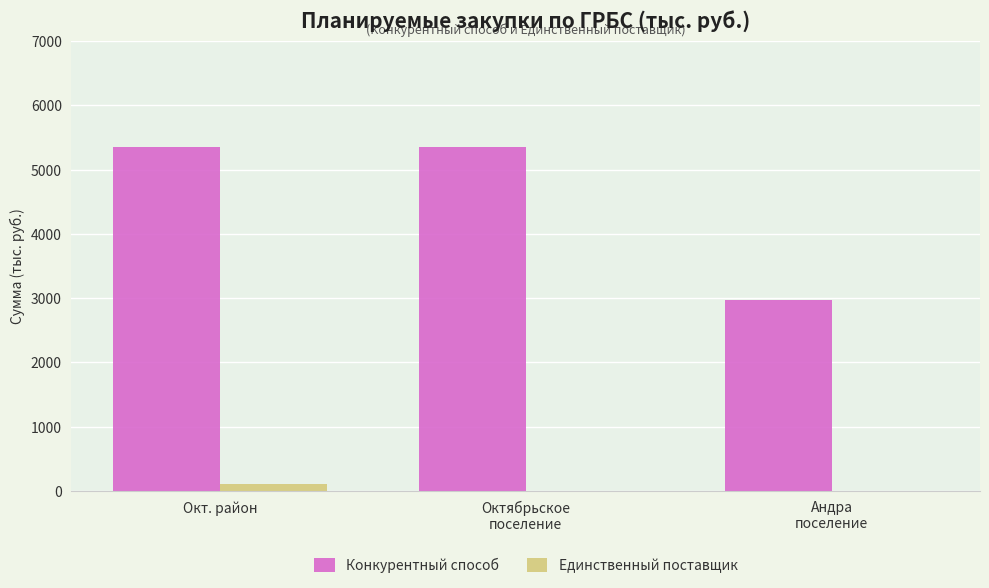

The Конкурентный способ series shows 2768.4 at Окт. район. True or false?

False